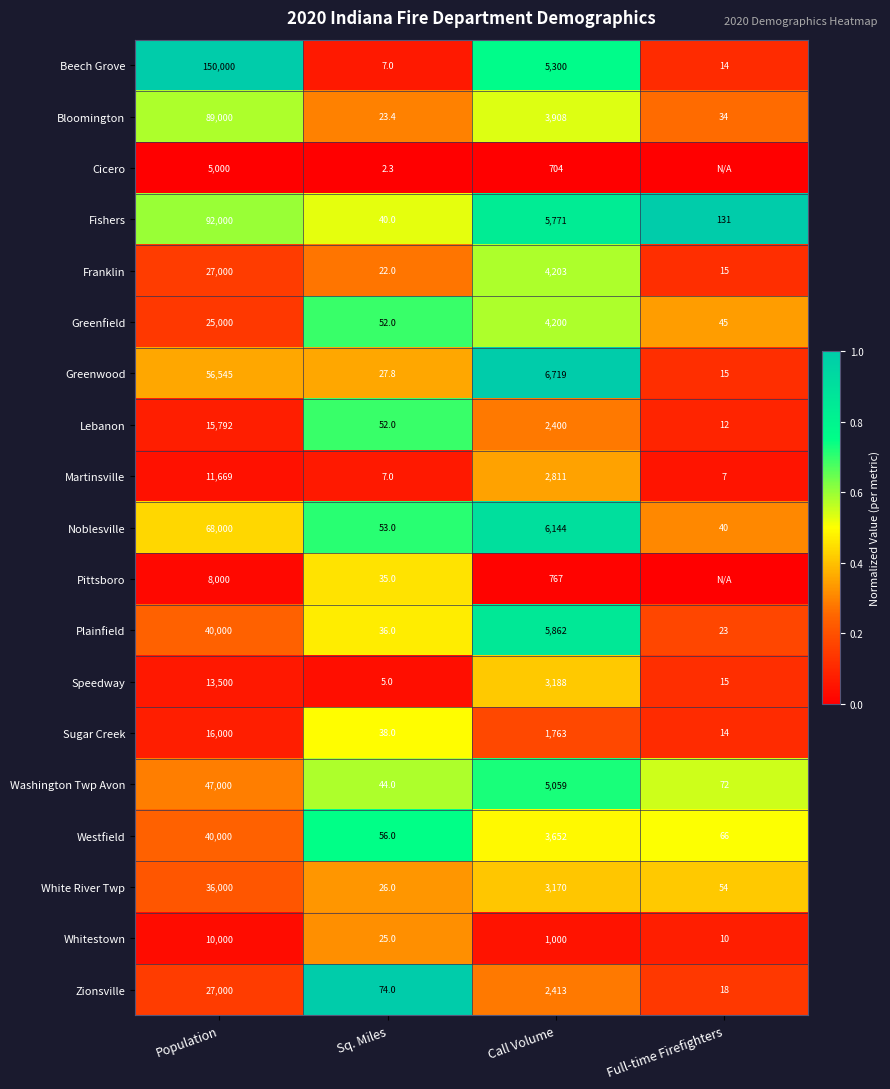

Is the value of Beech Grove at Full-time Firefighters greater than the value of White River Twp at Sq. Miles?

No